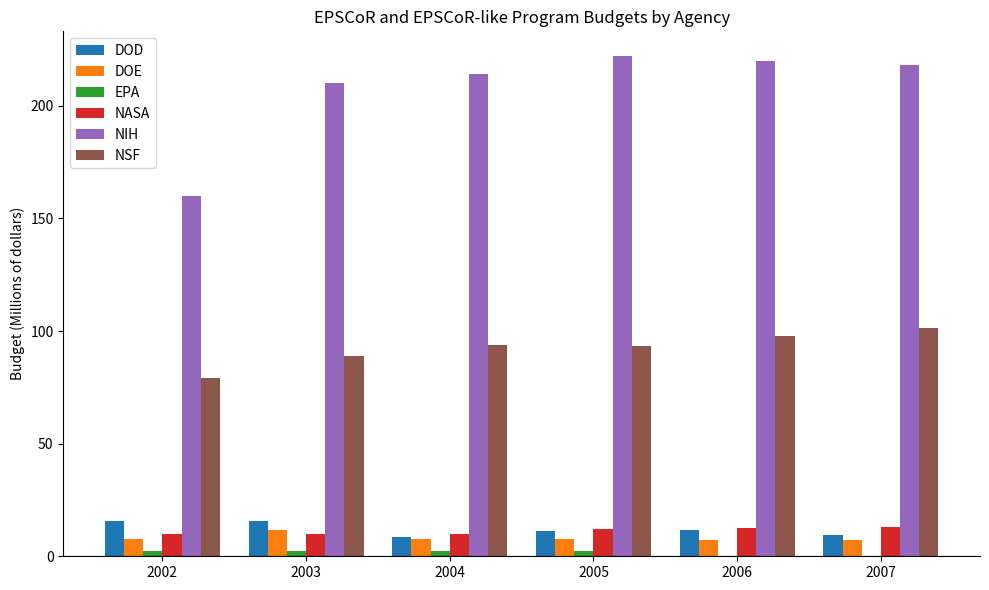

What is the highest value of the DOE series?

11.7